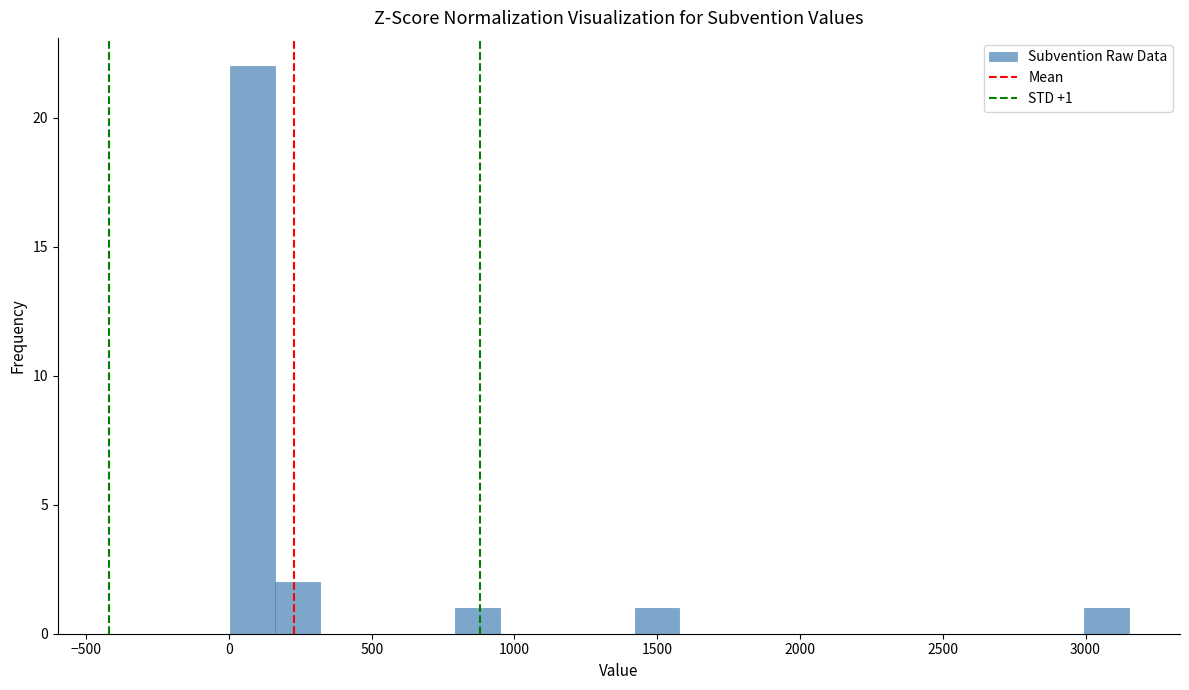

Read against the x-axis, roughly where is the centre of the tallest bar?

100